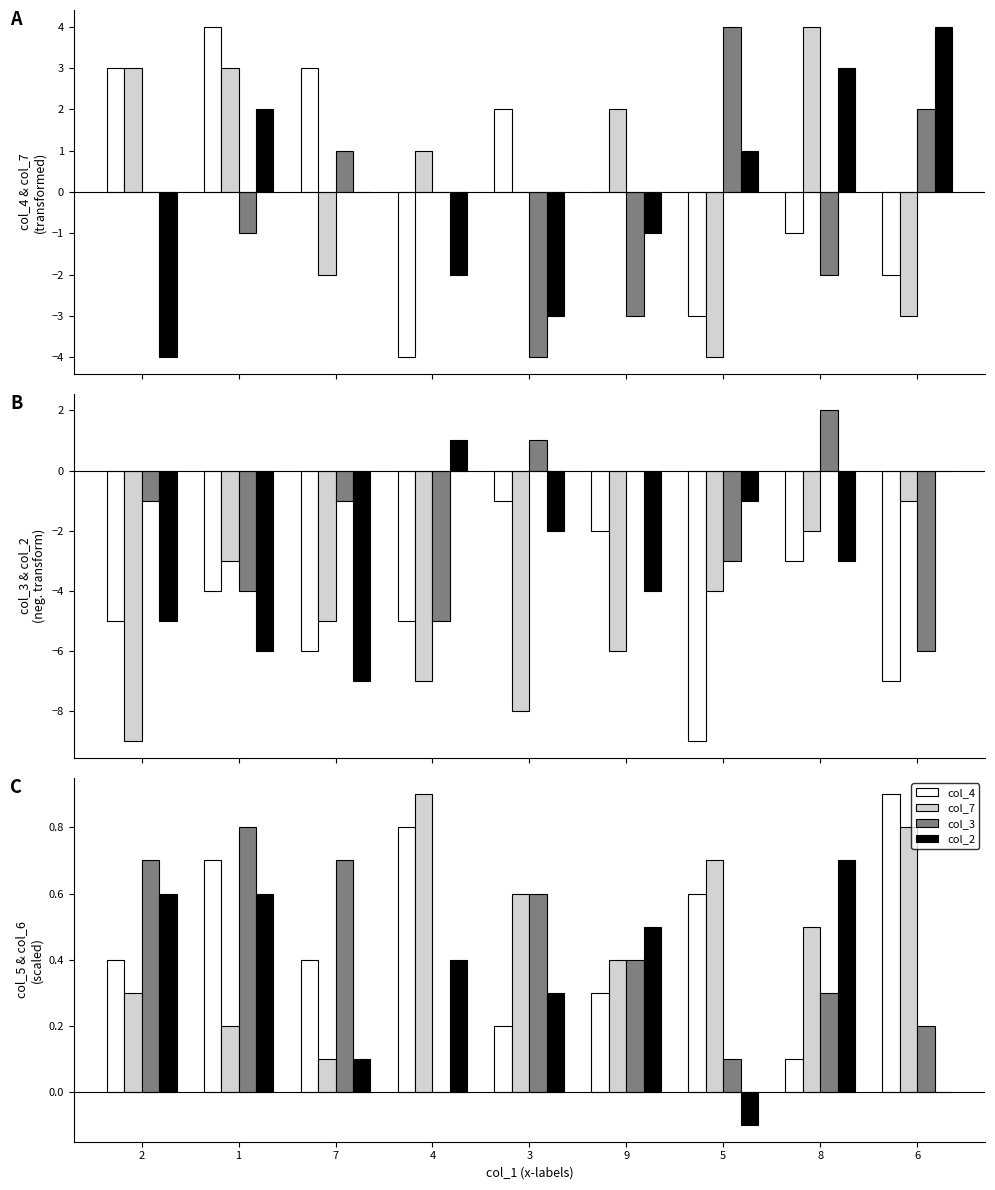

What position from the left is 8?

8